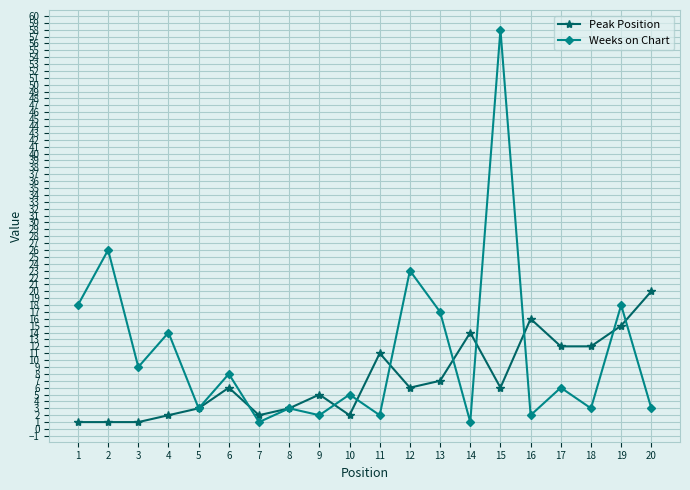

At which label does Peak Position reach its peak?

20